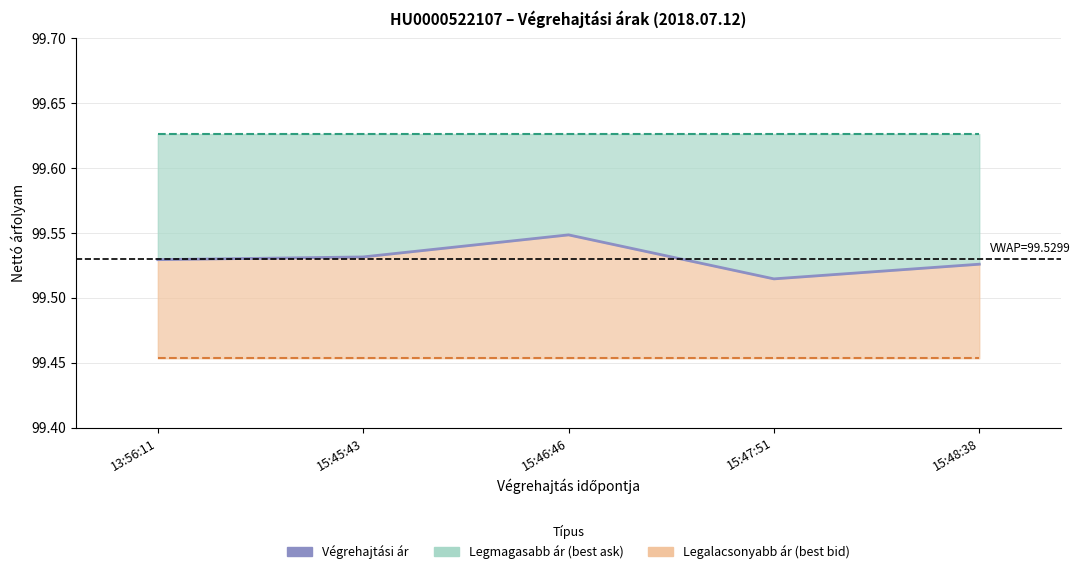

What is the ratio of the value at 15:48:38 to the value at 13:56:11?

1.0